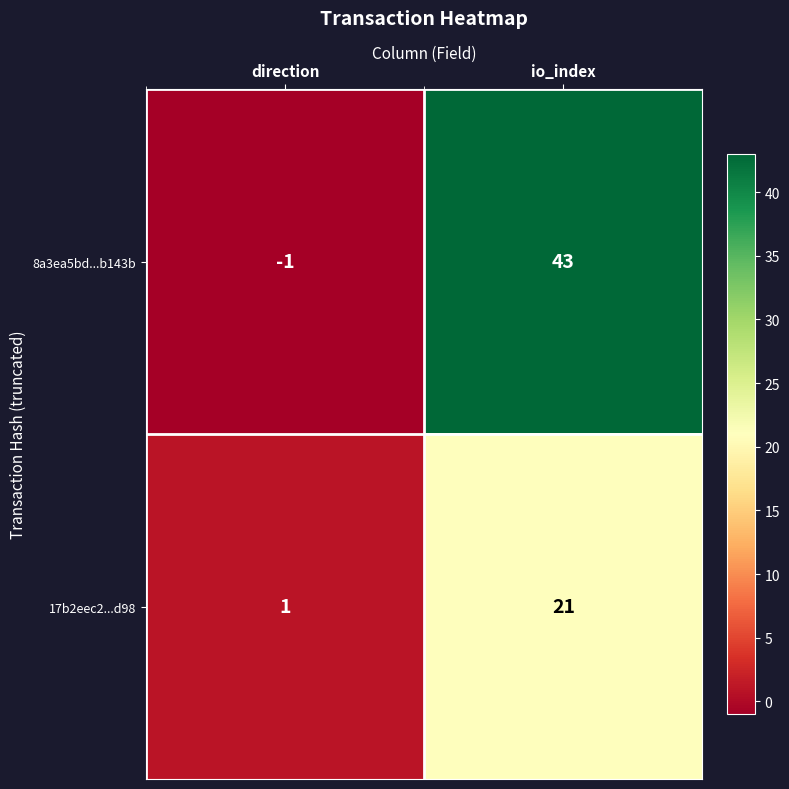

Is it true that 17b2eec2...d98 equals 1 at direction?

True